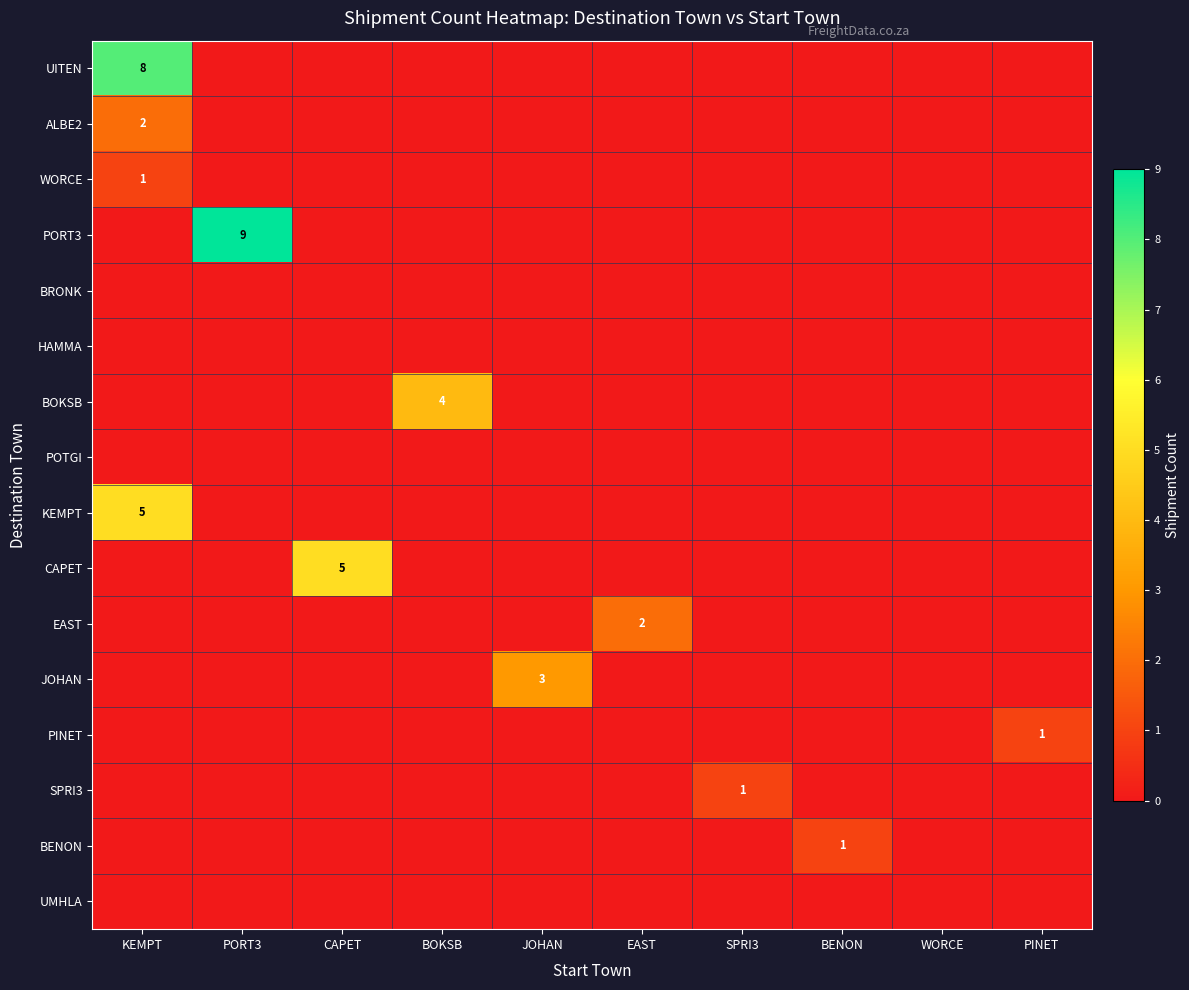

True or false: KEMPT has a value of 5 at KEMPT.

True